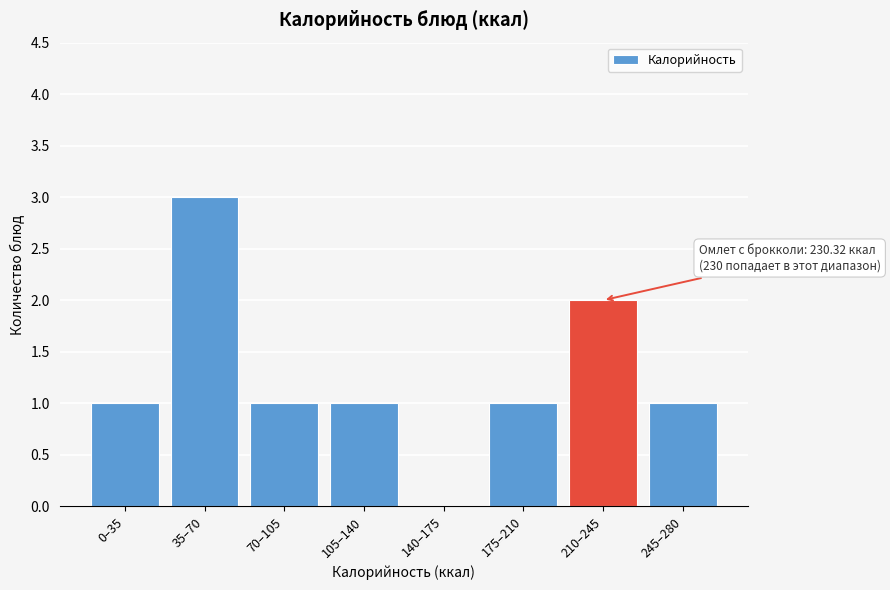

Reading left to right, list all the values displayed in this chart.

0–35=1	35–70=3	70–105=1	105–140=1	140–175=0	175–210=1	210–245=2	245–280=1